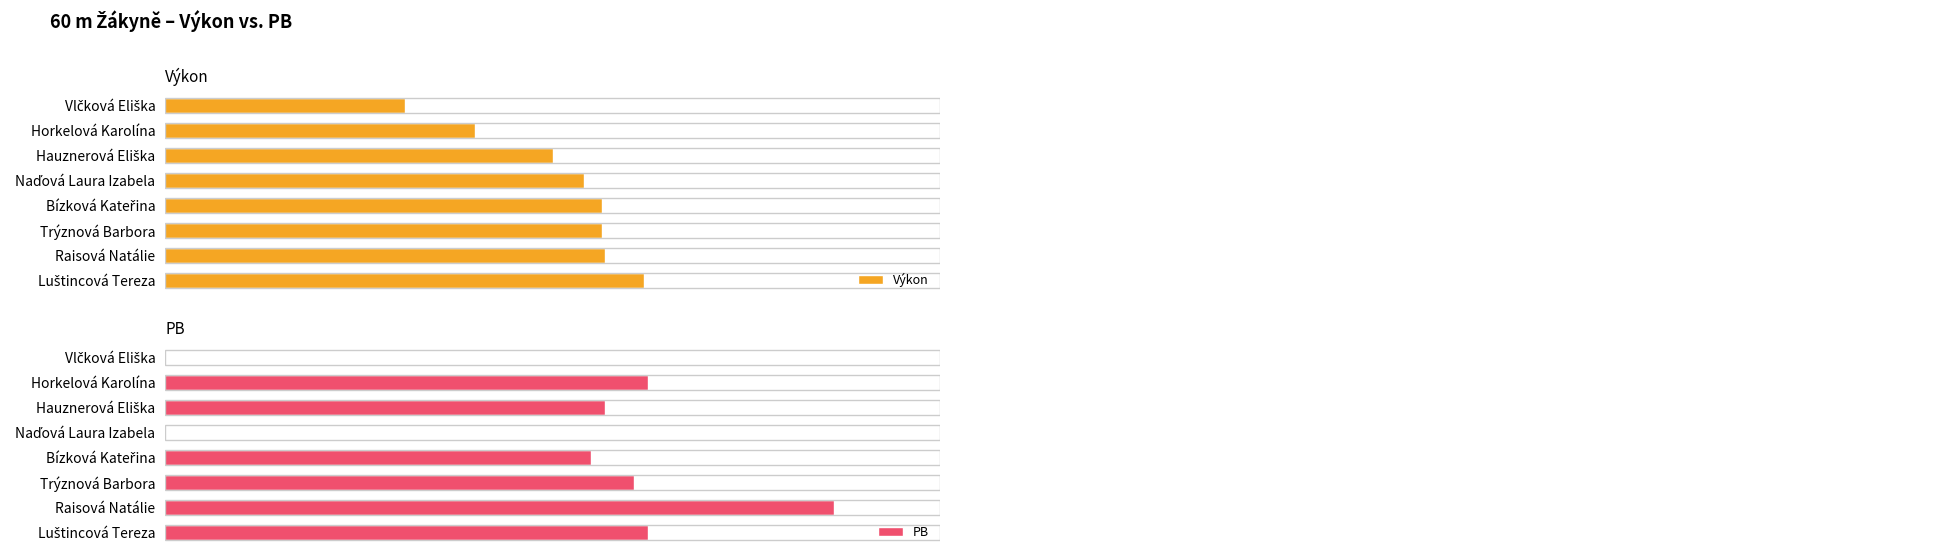

What is the sum of all PB values?

56.4